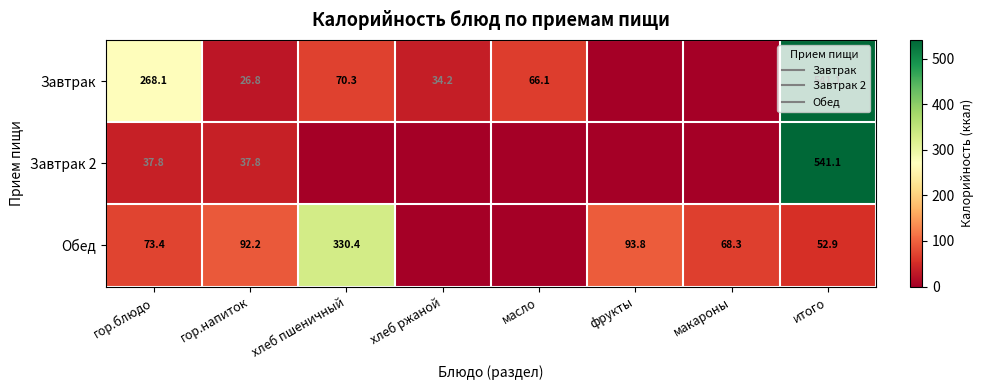

At which category is the sum across all series the highest?

итого